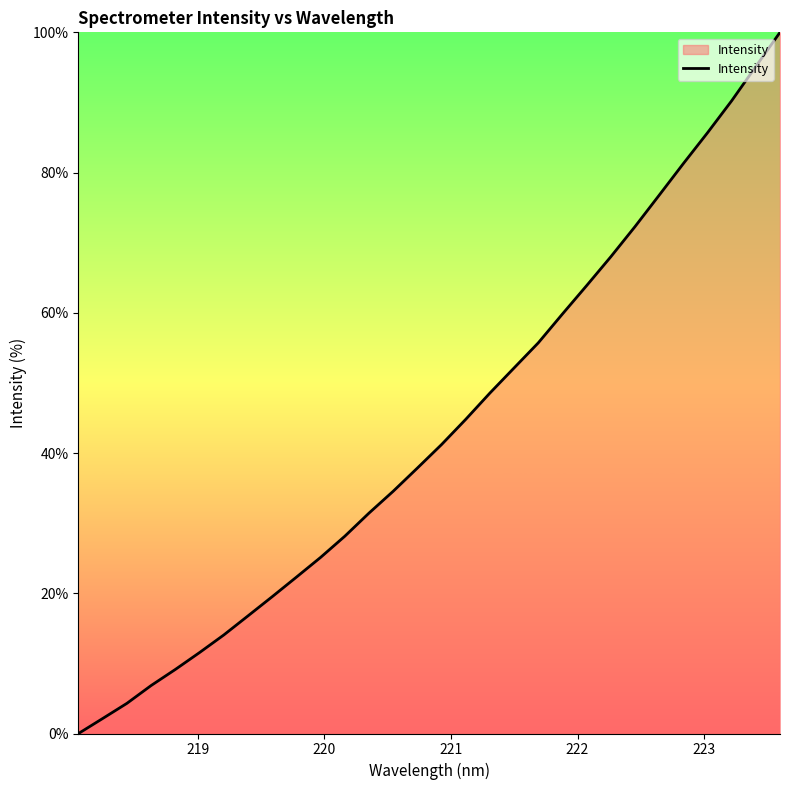

What is the maximum value shown in the chart?

100.0